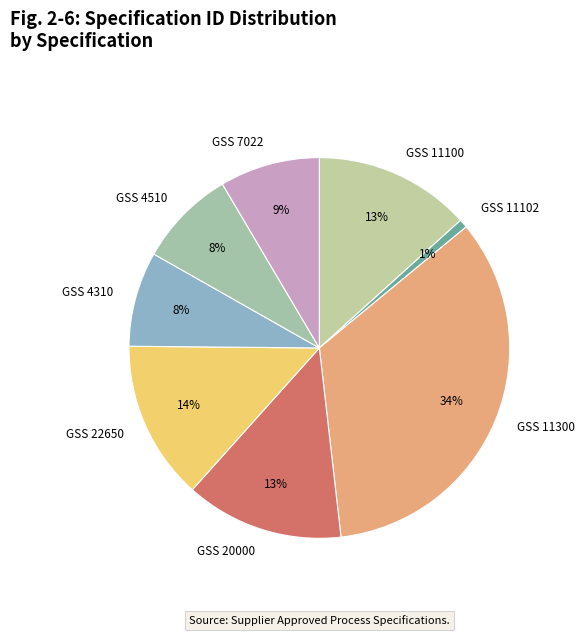

Do GSS 11300 and GSS 4310 together represent more than half of the pie?

No